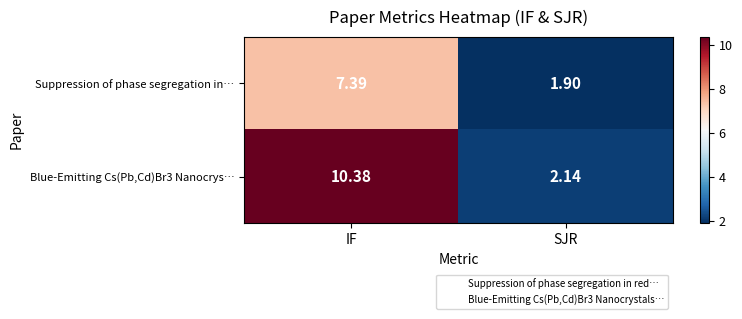

At which label is Blue-Emitting Cs(Pb,Cd)Br3 Nanocrys… closest to 6?

SJR